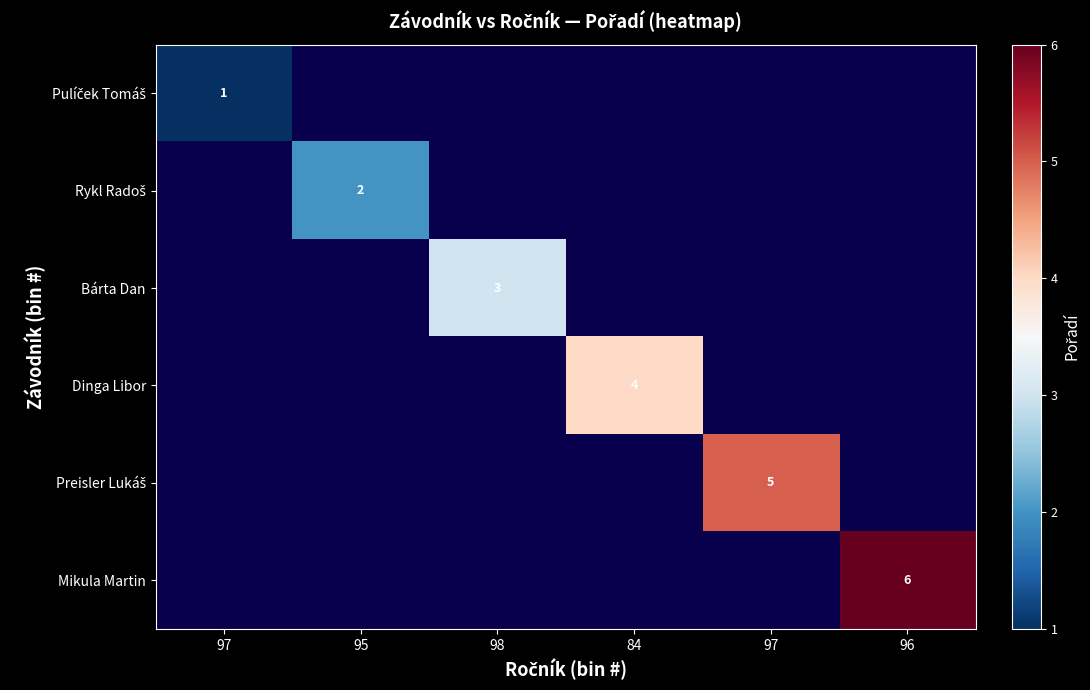

At how many categories does at least one series exceed 4?

2